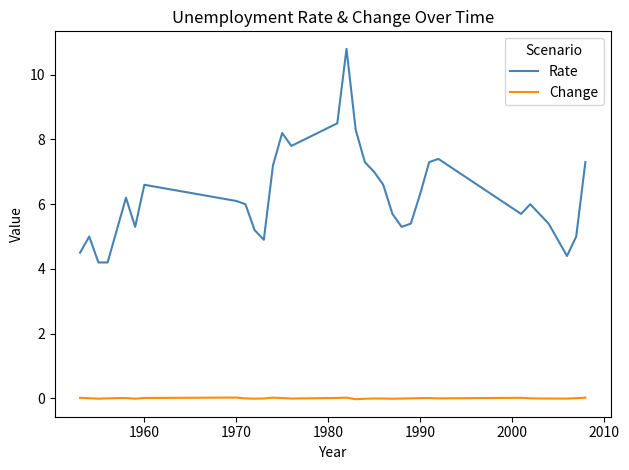

What is the greatest value displayed?

10.8